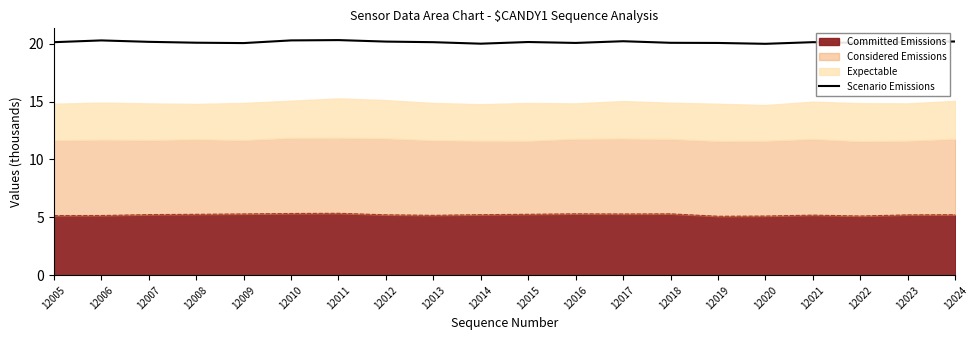

List the labels in order of value, smallest first.

12020, 12014, 12009, 12019, 12022, 12016, 12018, 12008, 12005, 12013, 12021, 12023, 12015, 12007, 12012, 12024, 12017, 12006, 12010, 12011